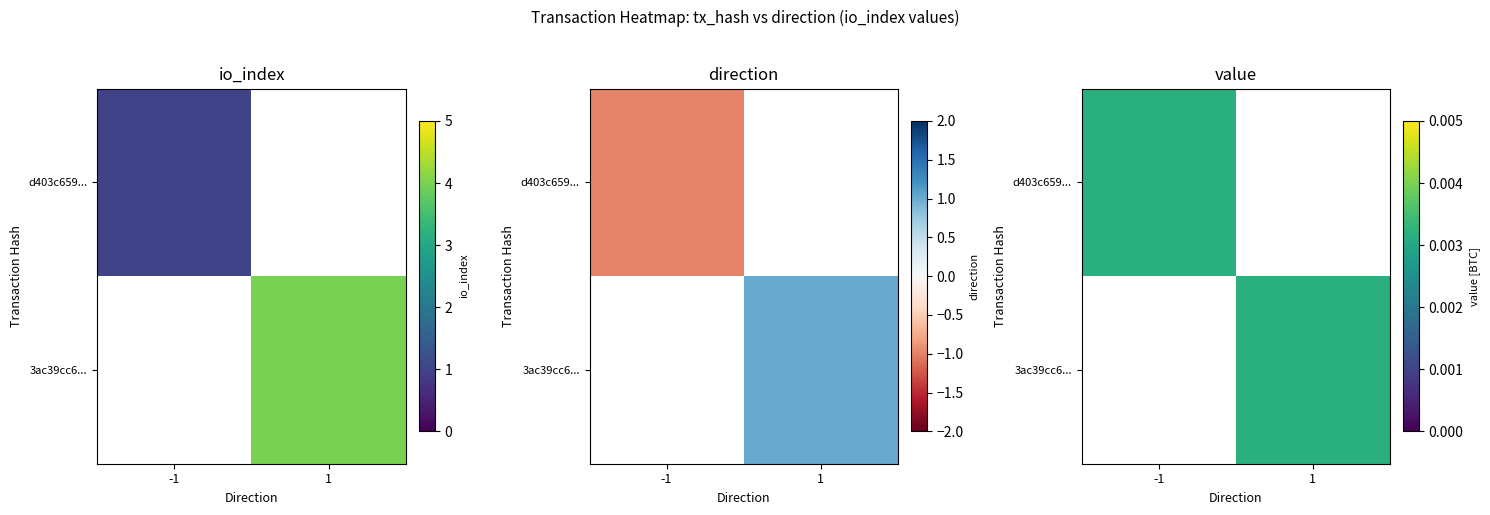

Read the d403c659565608c4d20efc5d5b0b9013ed9f593 value at direction.

-1.0